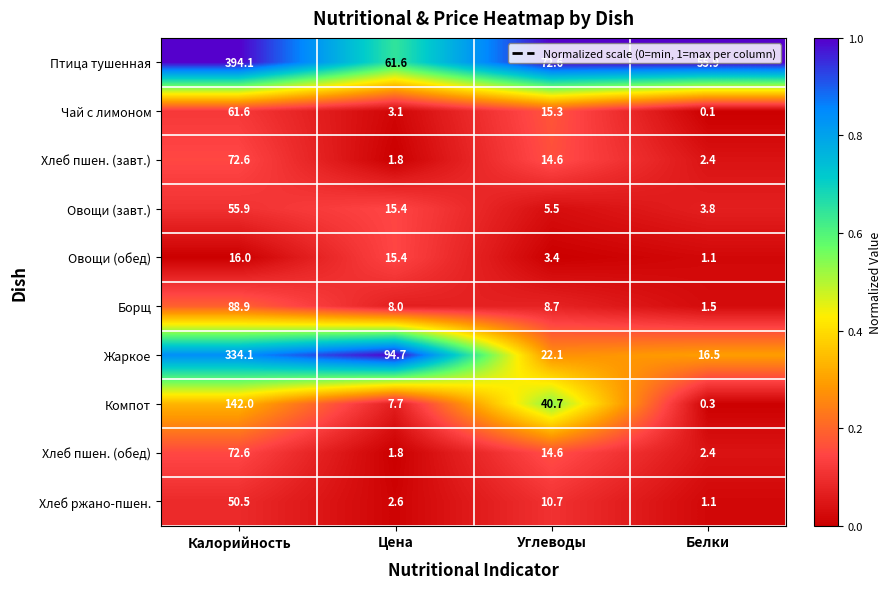

Read the Компот value at Калорийность.

142.0